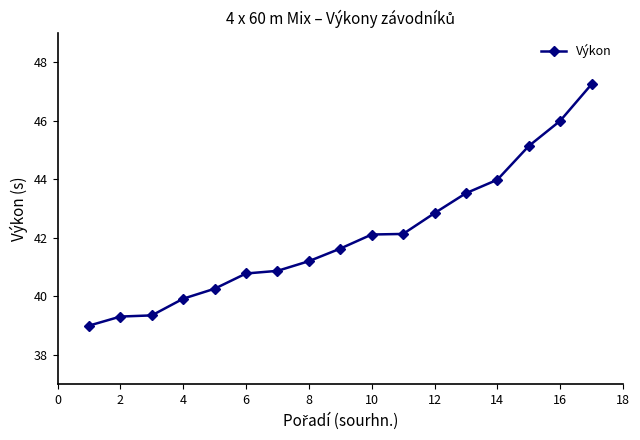

What is the value of the 13th point from the left?

43.5